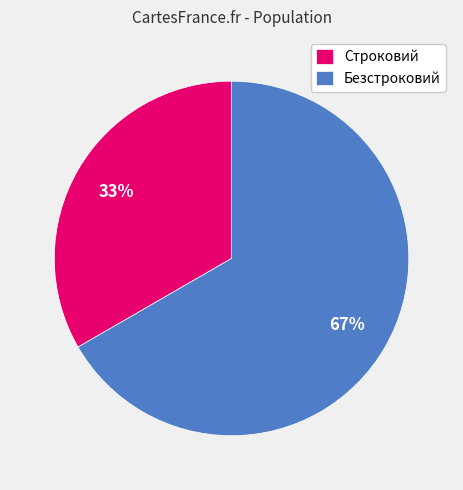

What is the smallest slice in the pie chart?

Строковий